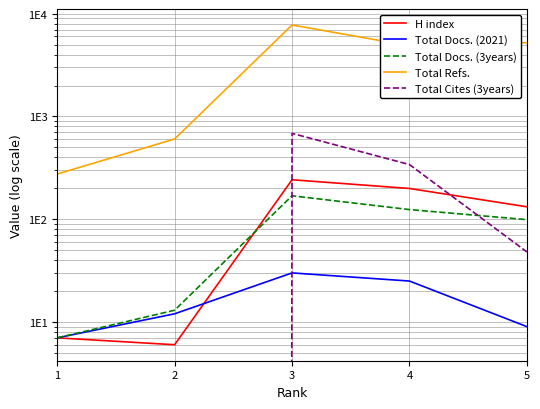

True or false: Total Docs. (3years) has more than 0 interior local peaks.

True